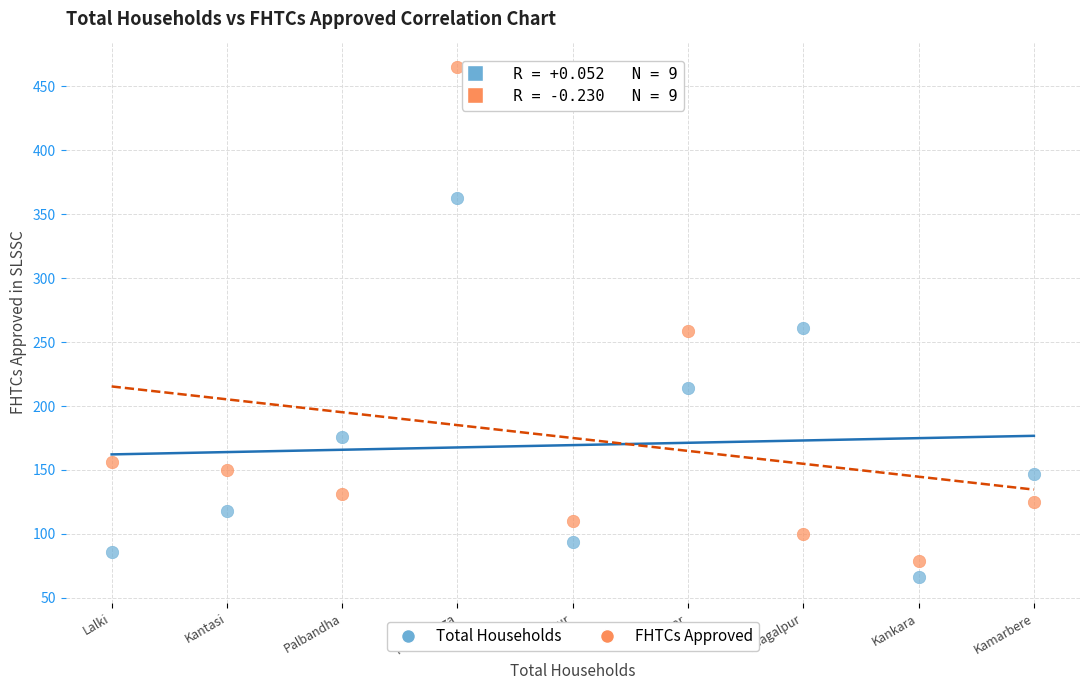

Which series reaches the maximum Y coordinate?

FHTCs Approved